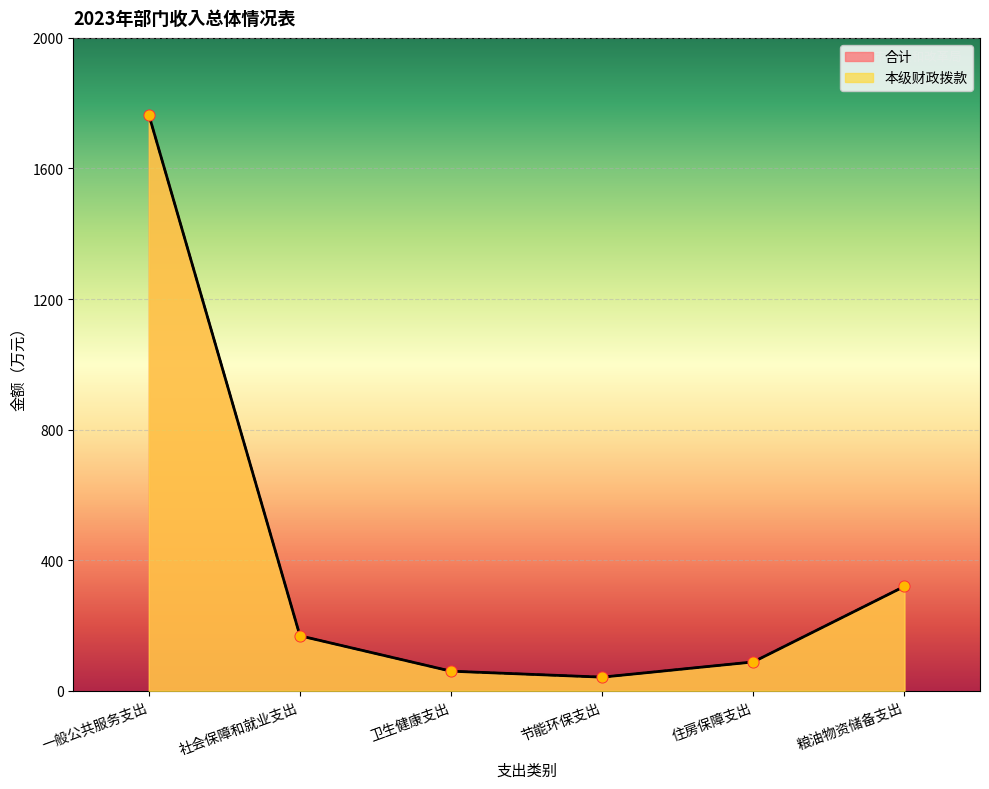

What is the total value across all series at 社会保障和就业支出?

337.4